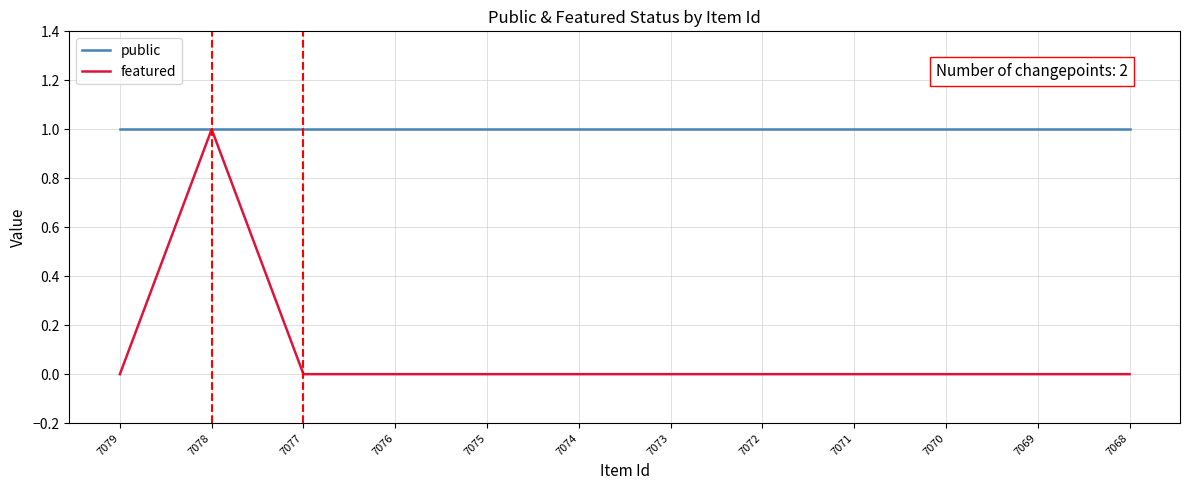

Reading right to left, what are all the values shown in this chart?

public: 7068=1	7069=1	7070=1	7071=1	7072=1	7073=1	7074=1	7075=1	7076=1	7077=1	7078=1	7079=1
featured: 7068=0	7069=0	7070=0	7071=0	7072=0	7073=0	7074=0	7075=0	7076=0	7077=0	7078=1	7079=0